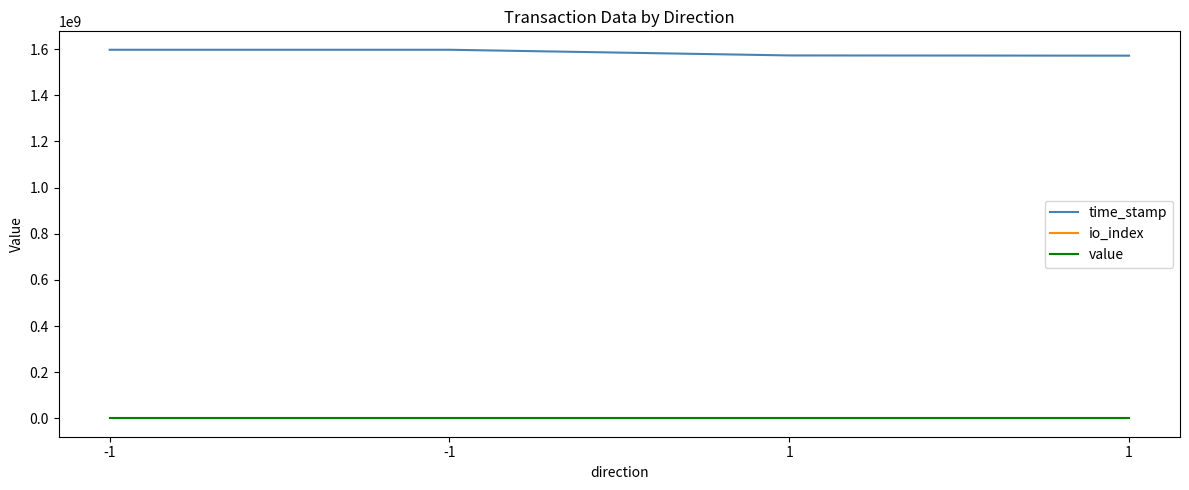

What is the value of the io_index point at the 4th from the left?

2.0